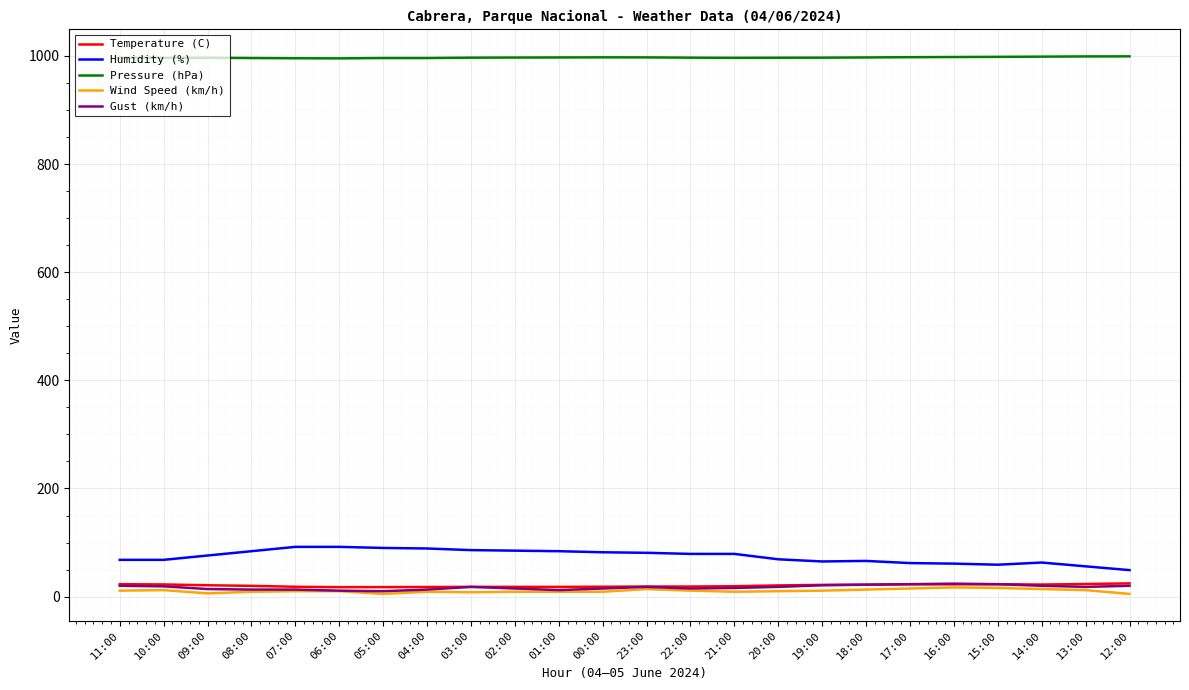

True or false: Pressure (hPa) and Humidity (%) cross at least once.

False